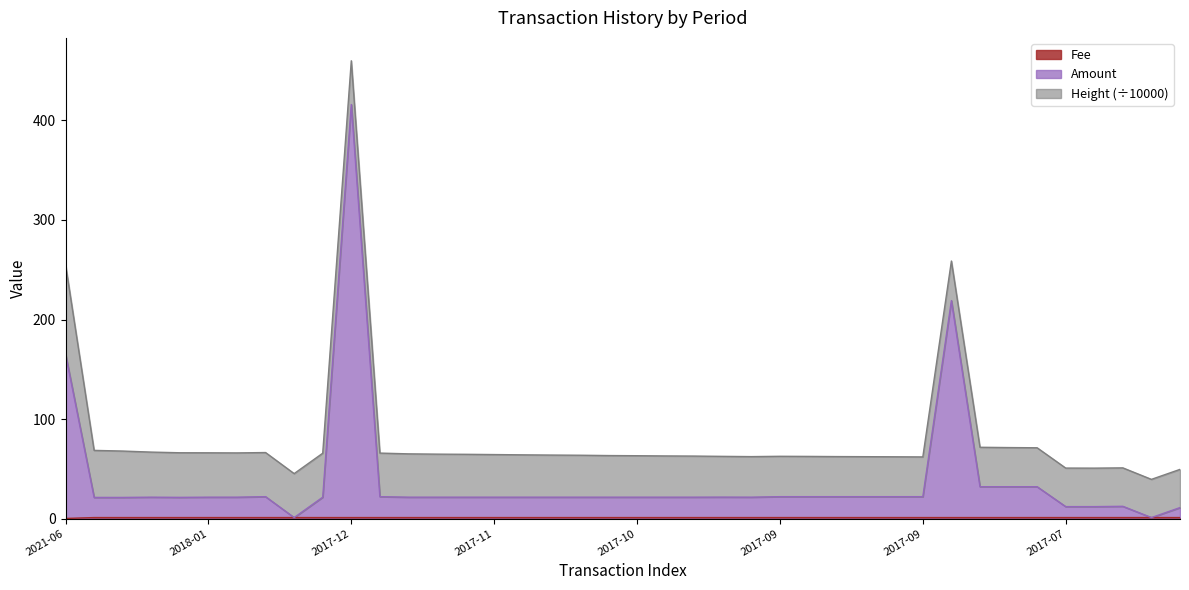

What is the sum of the Amount values at 2021-06 and 2018-01?

186.8